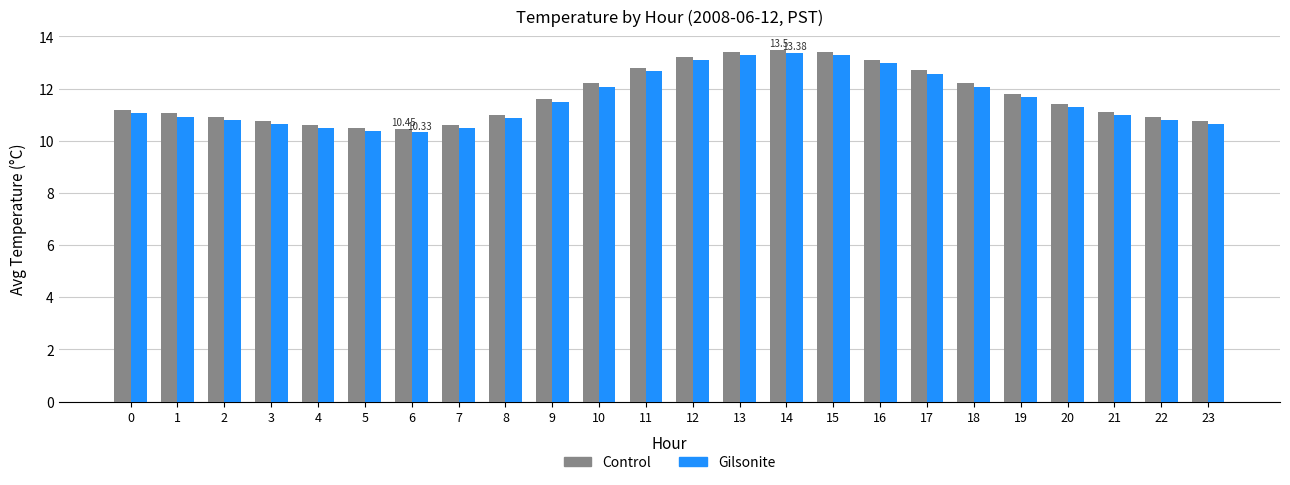

What is the total value across all series at 12?

26.3